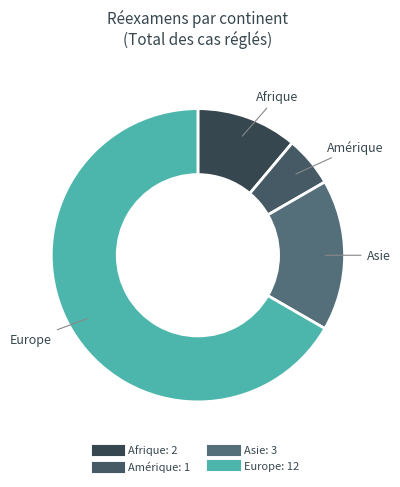

Which category has the biggest portion of the pie?

Europe